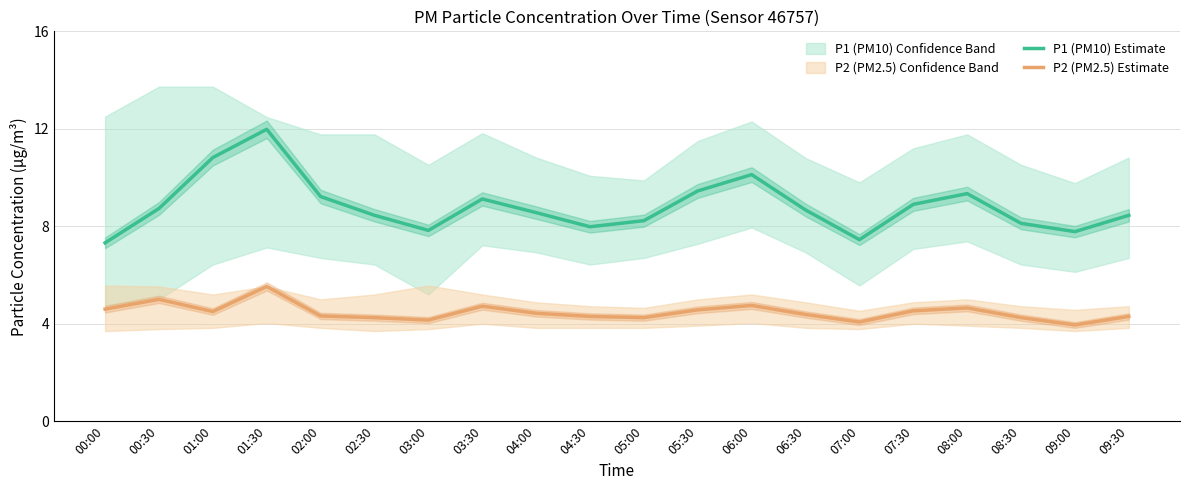

Is it true that P2 (PM2.5) Estimate equals 4.3 at 02:00?

True